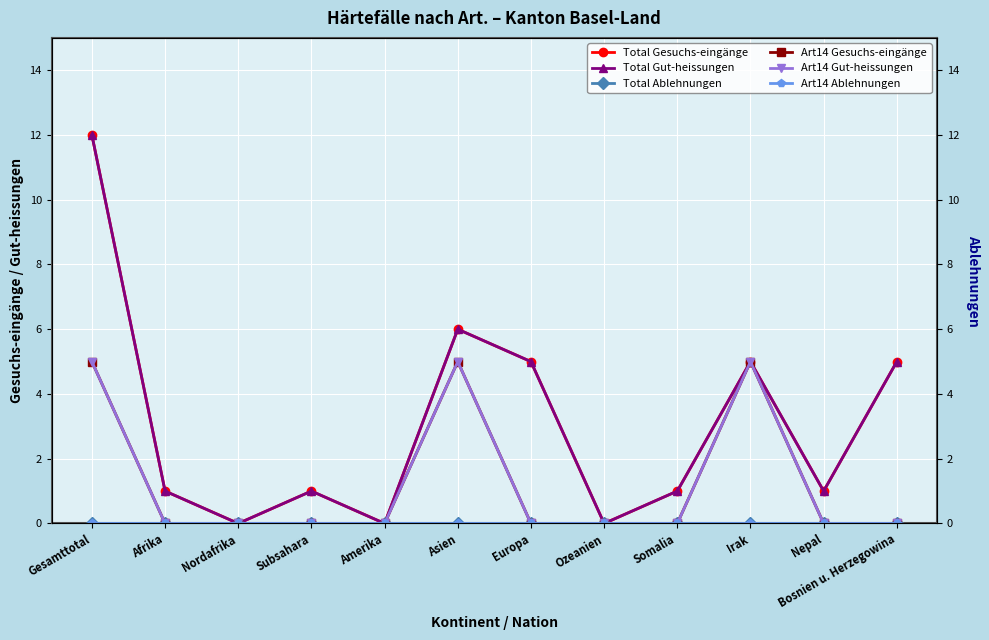

What is the value of the Total Gesuchs-eingänge point at the 10th from the left?

5